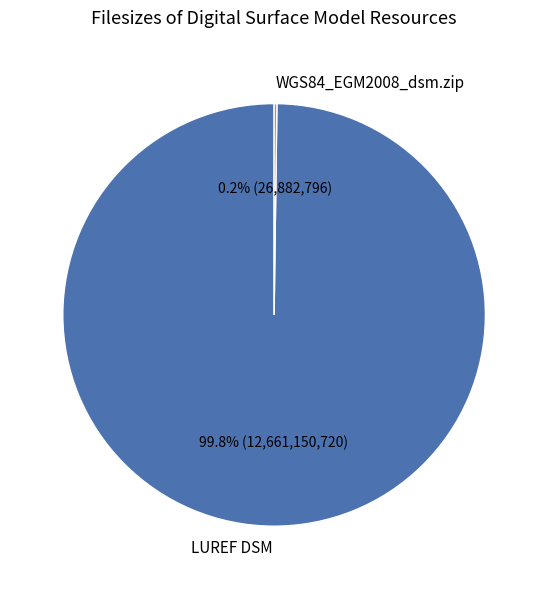

What portion of the pie excludes LUREF DSM?

0.2%